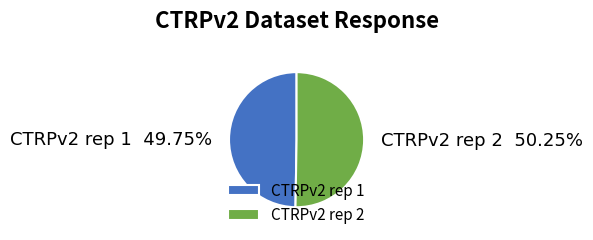

True or false: CTRPv2 rep 2 accounts for 12% of the total.

False